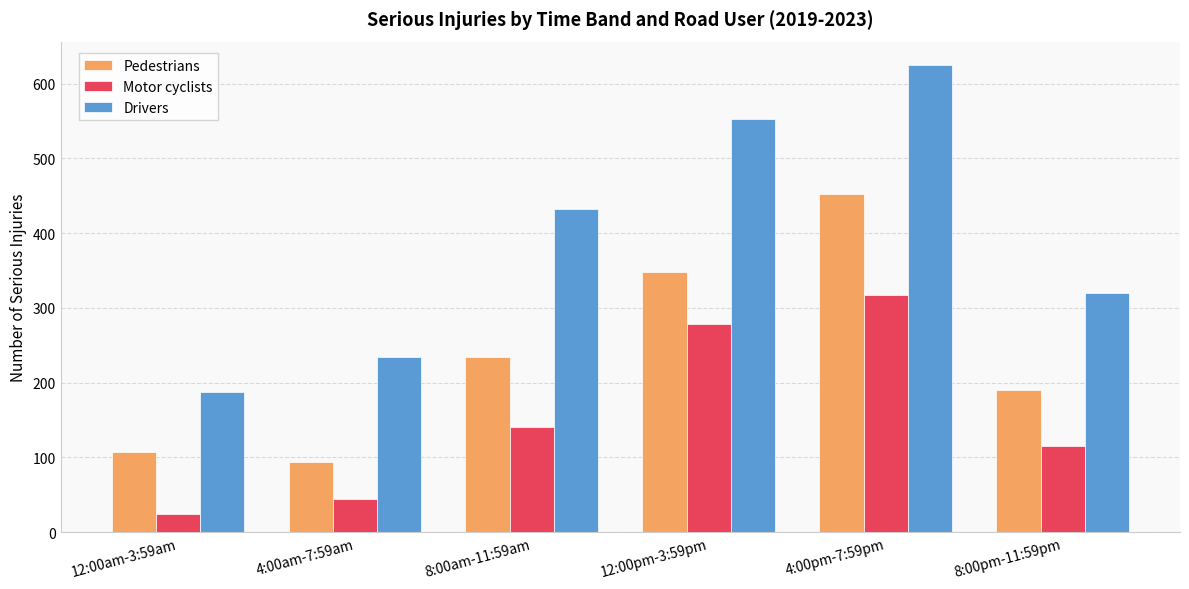

Which series has the largest total across all categories?

Drivers